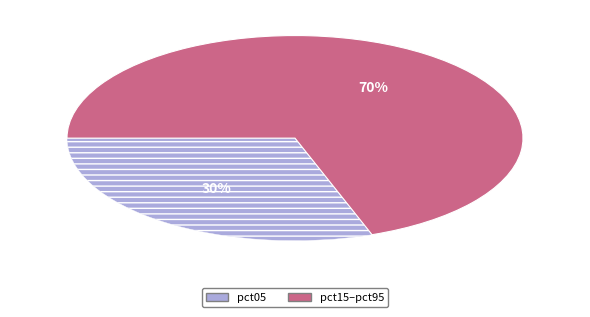

Is there any slice that represents more than half of the pie?

Yes